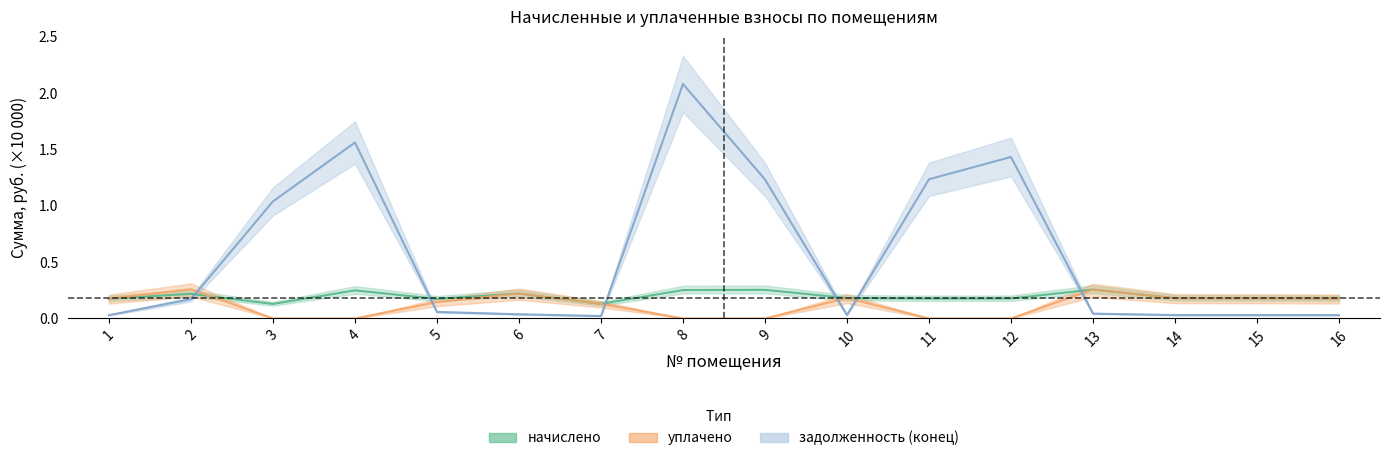

Rank the categories by начислено value from highest to lowest.

13, 9, 8, 4, 6, 2, 10, 14, 15, 12, 16, 11, 1, 5, 7, 3